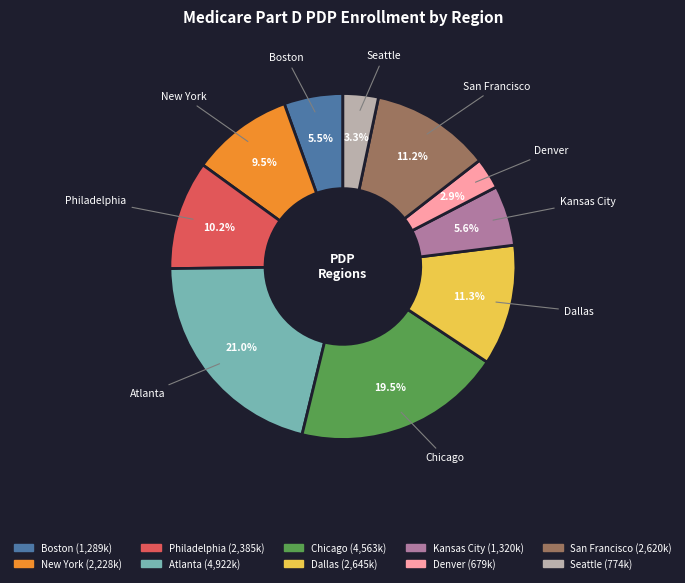

Count the number of slices in the pie.

10